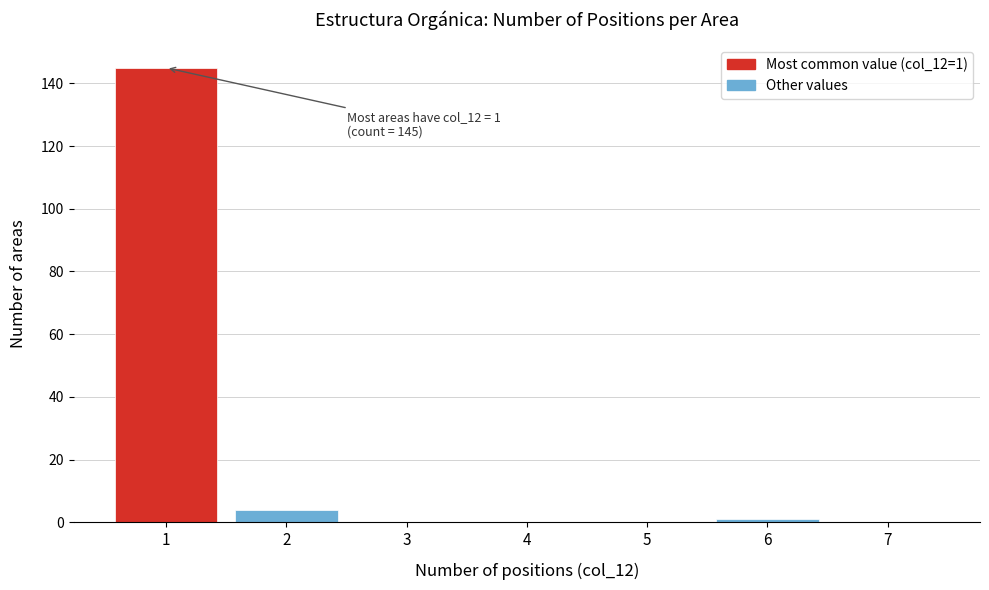

Reading left to right, what are all the values shown in this chart?

1=145	2=4	3=0	4=0	5=0	6=1	7=0